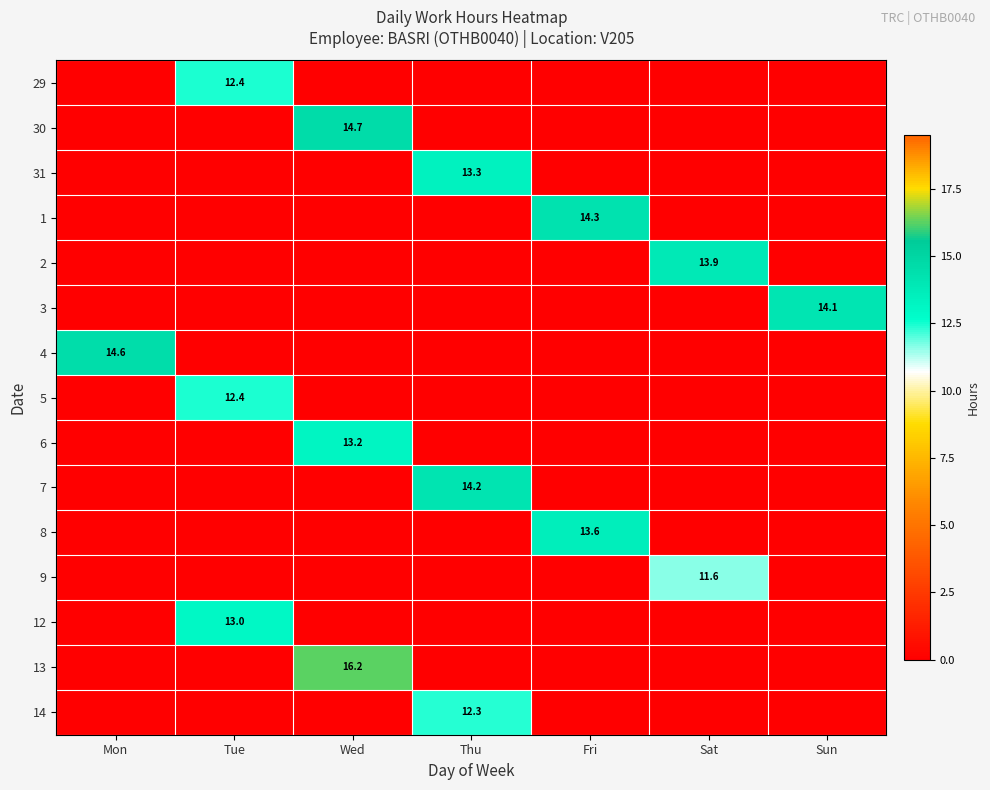

The 12 series shows 13.0 at Tue. True or false?

True